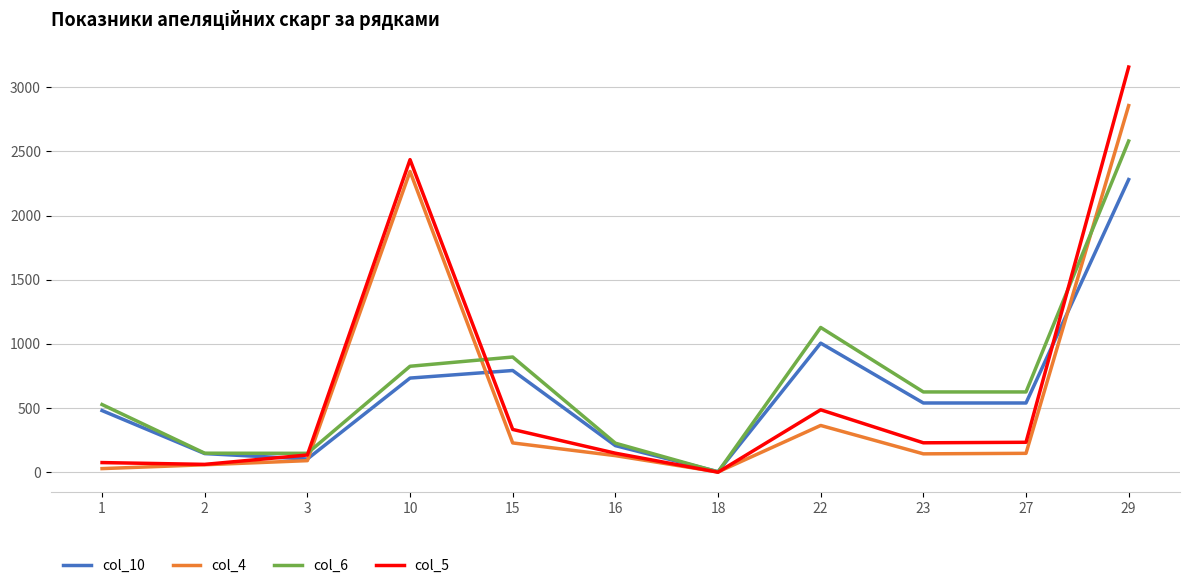

Which series has the widest spread of values?

col_5